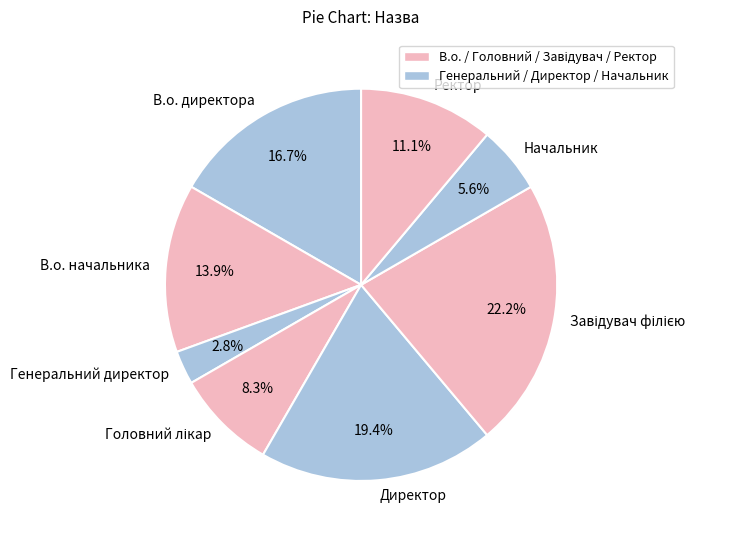

The Начальник slice represents 16% of the pie. True or false?

False